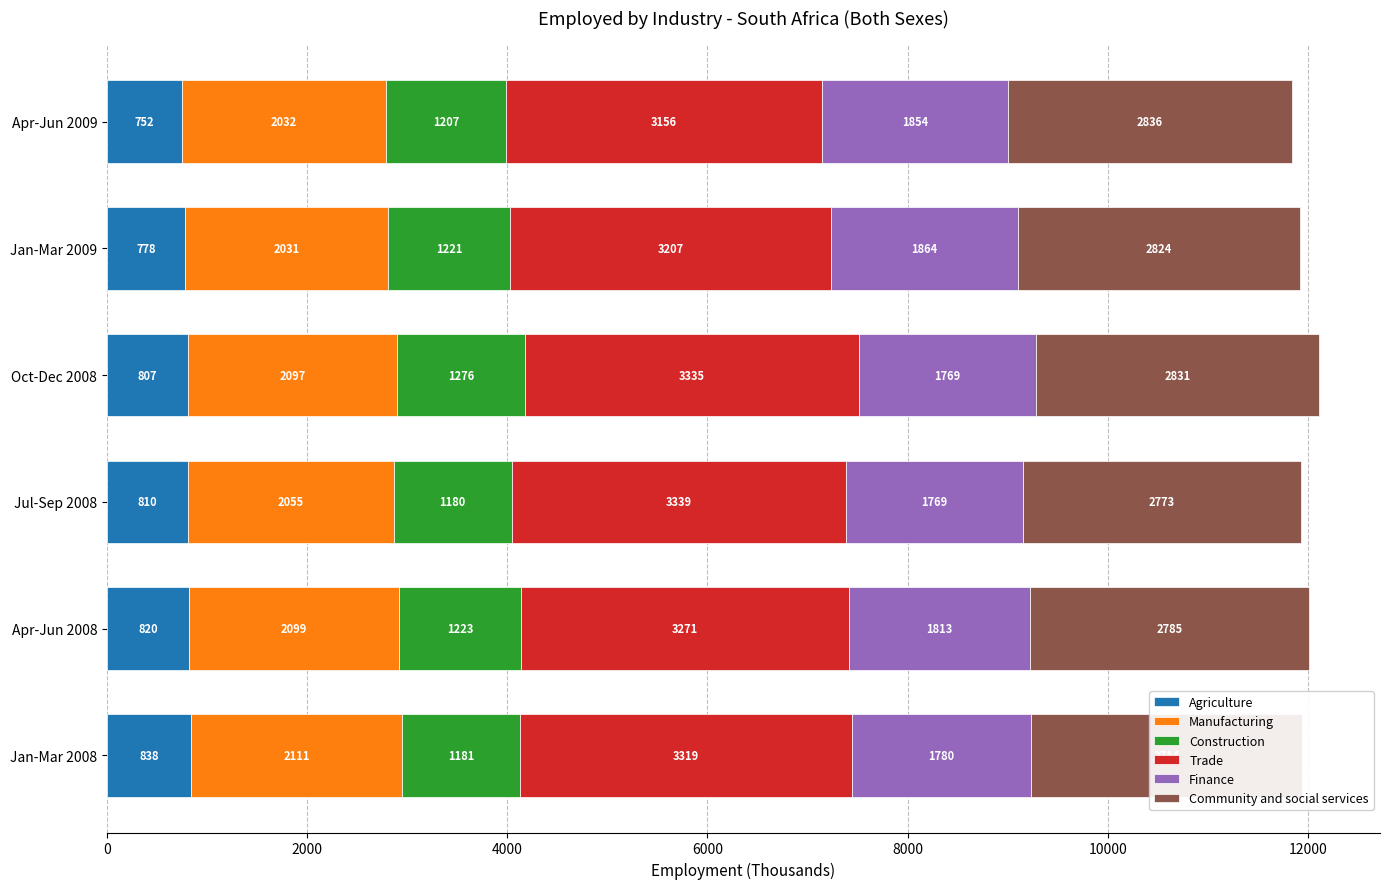

Rank the series at Jan-Mar 2009 from lowest to highest value.

Agriculture, Construction, Finance, Manufacturing, Community and social services, Trade